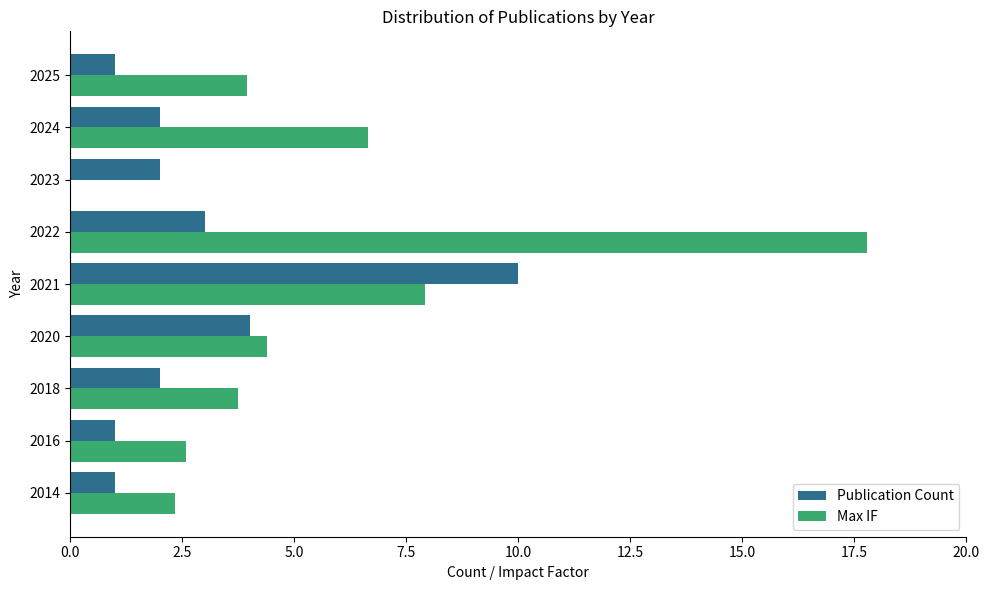

Is the value of Publication Count at 2024 greater than the value of Max IF at 2022?

No